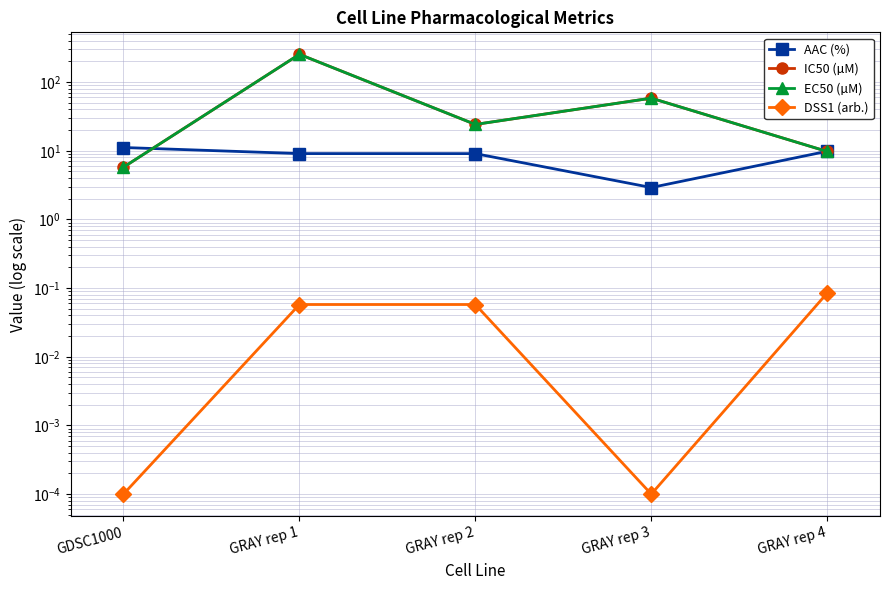

Where is DSS1 (arb.) nearest to the value 0?

GDSC1000